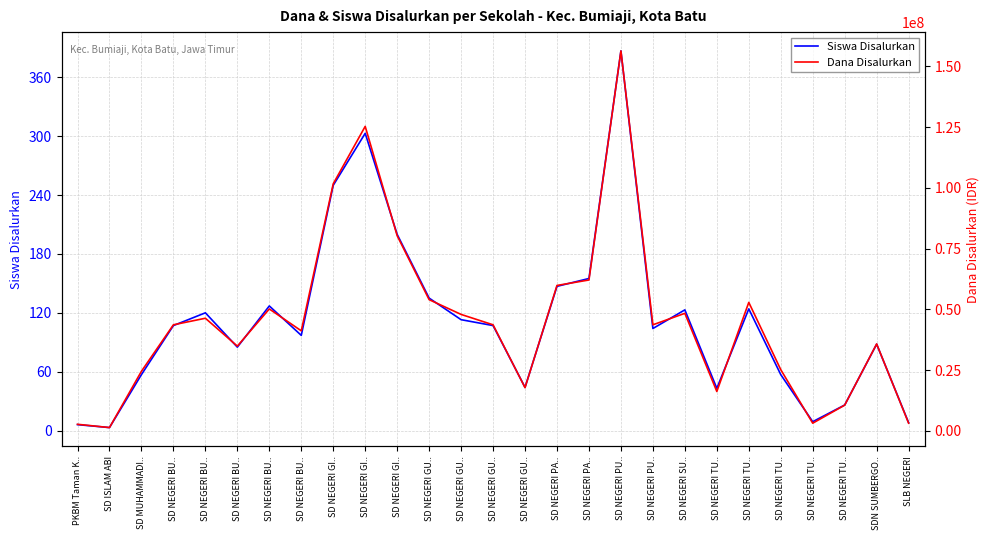

How many interior local peaks does the Dana Disalurkan series have?

7